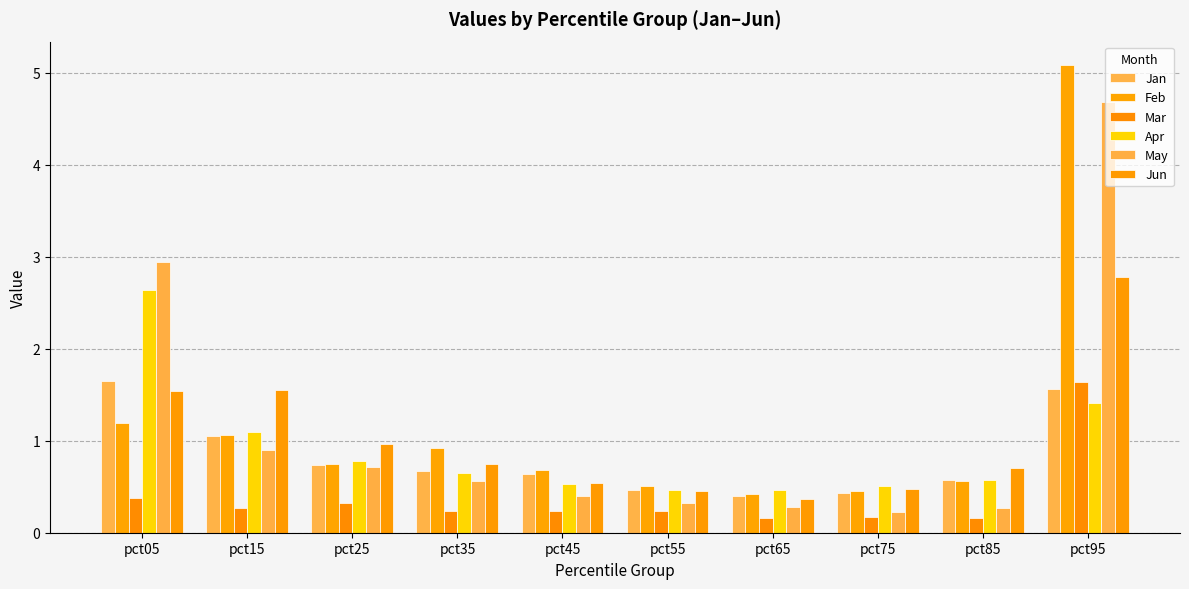

Are the bars grouped side by side (vs. stacked)?

Yes